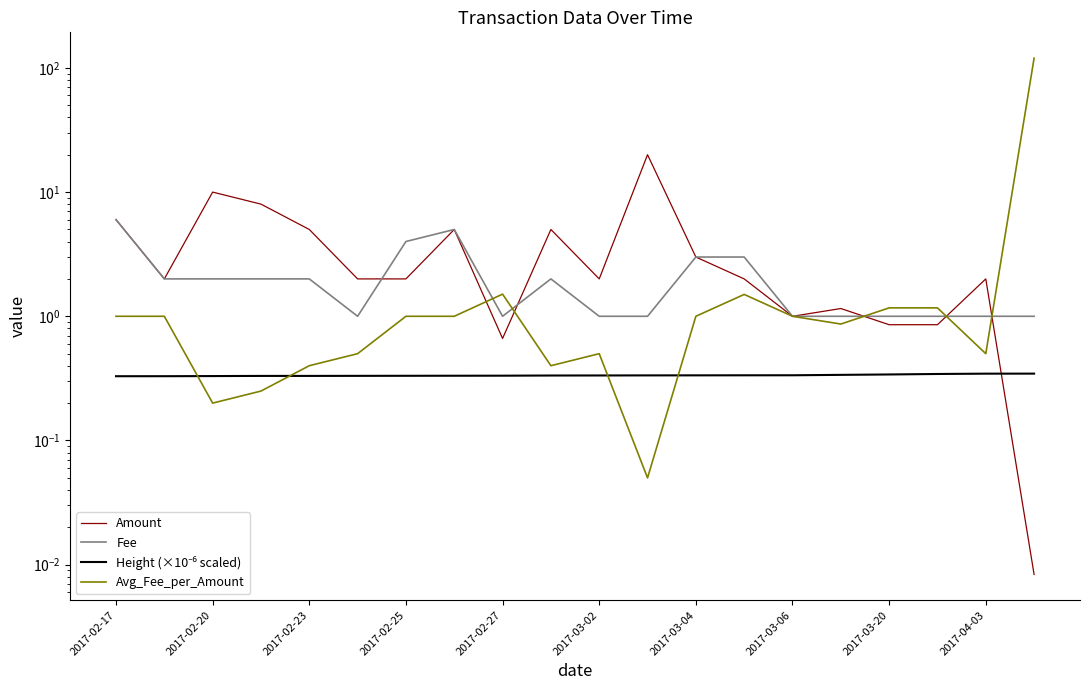

At how many categories does at least one series exceed 117?

1